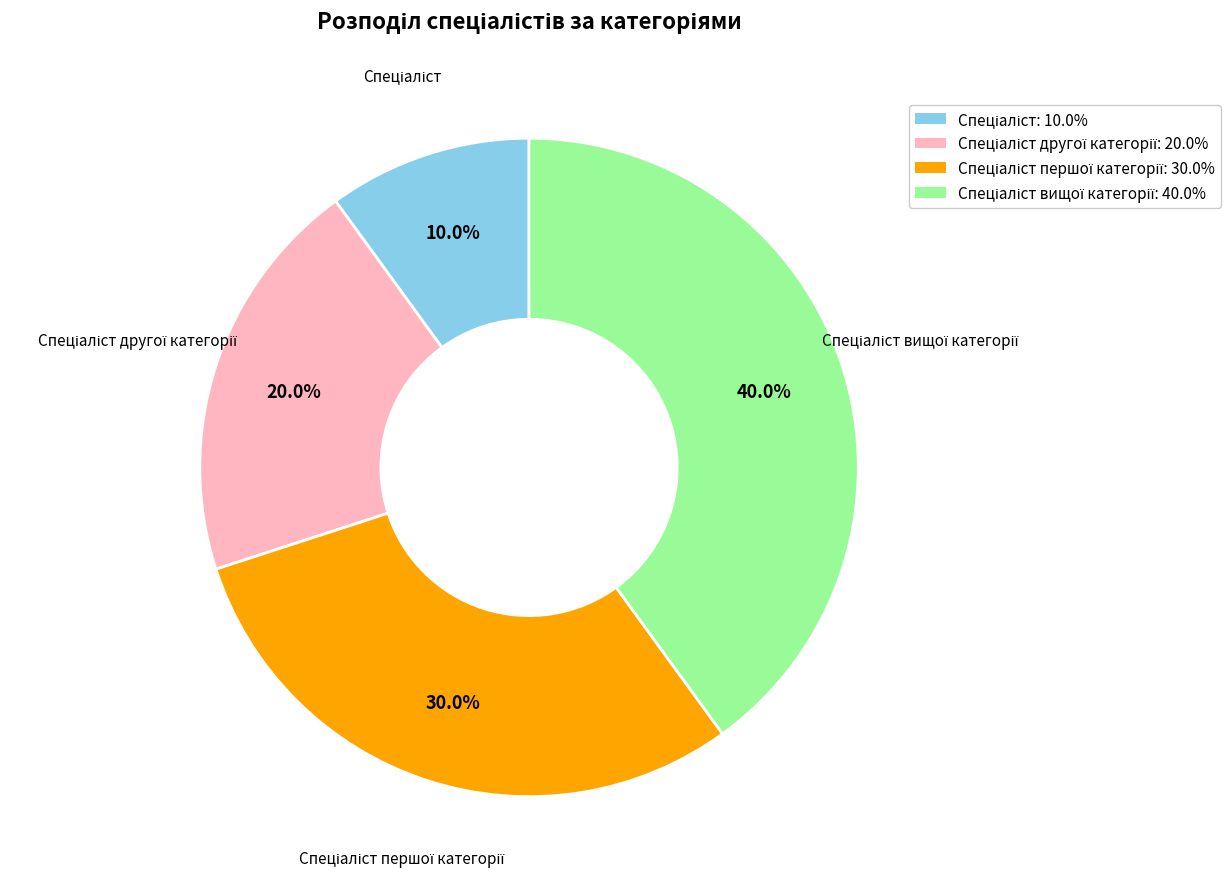

Is there a majority slice in this chart?

No